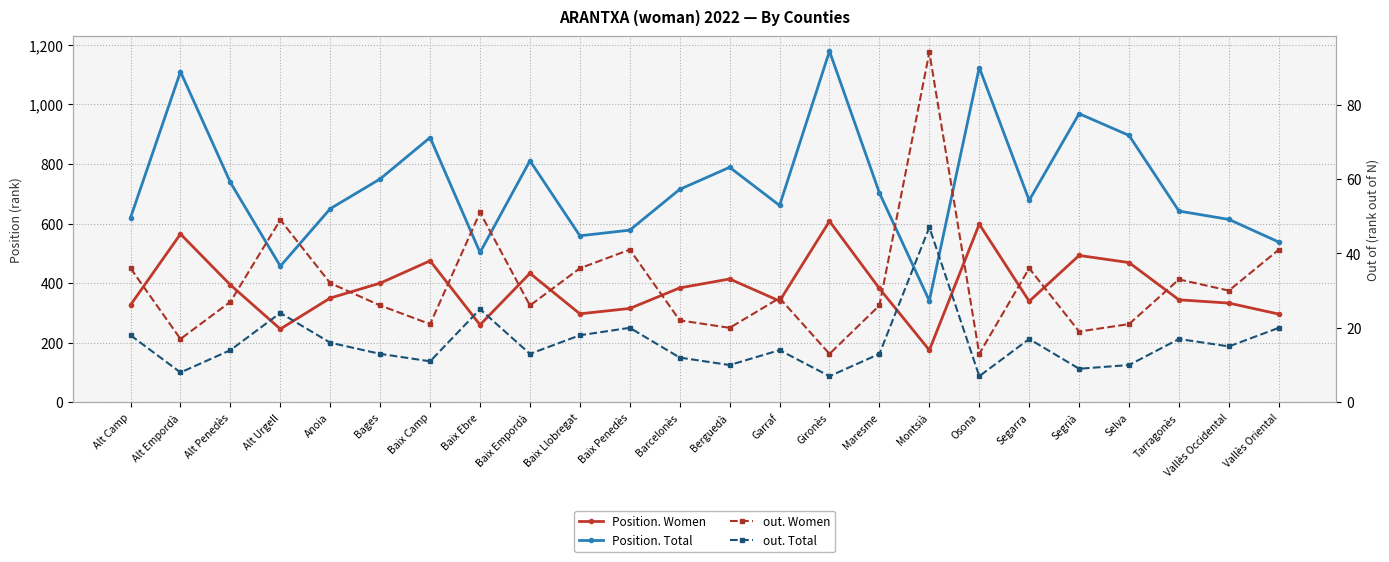

Which label corresponds to the smallest value in the chart?

Gironès